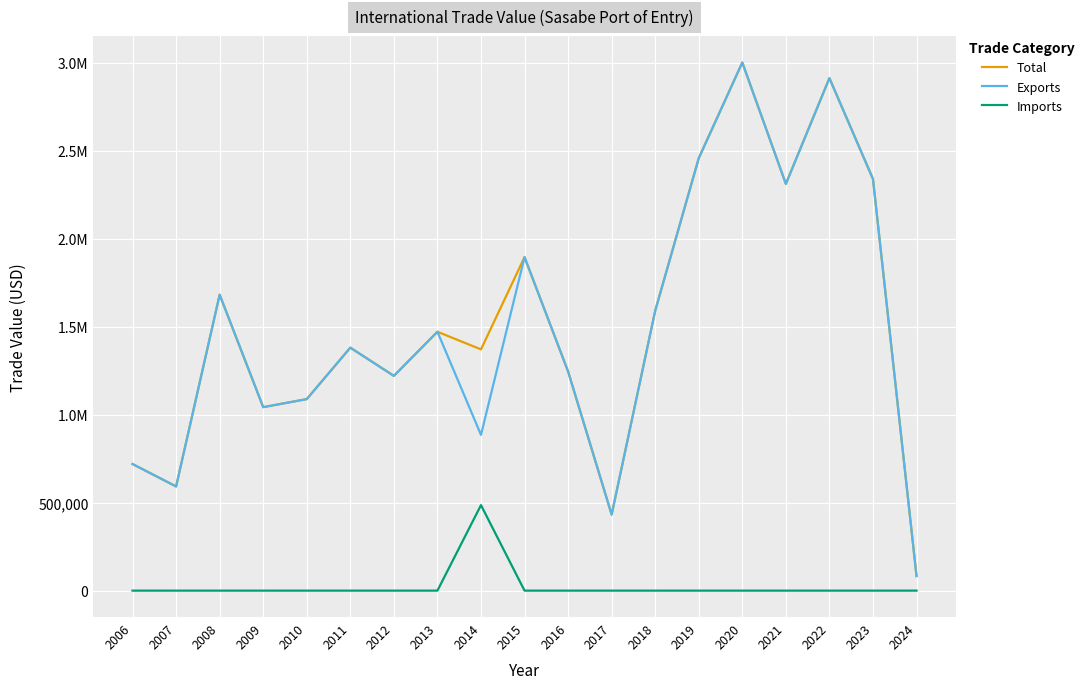

Does the chart display data point markers on the line(s)?

No